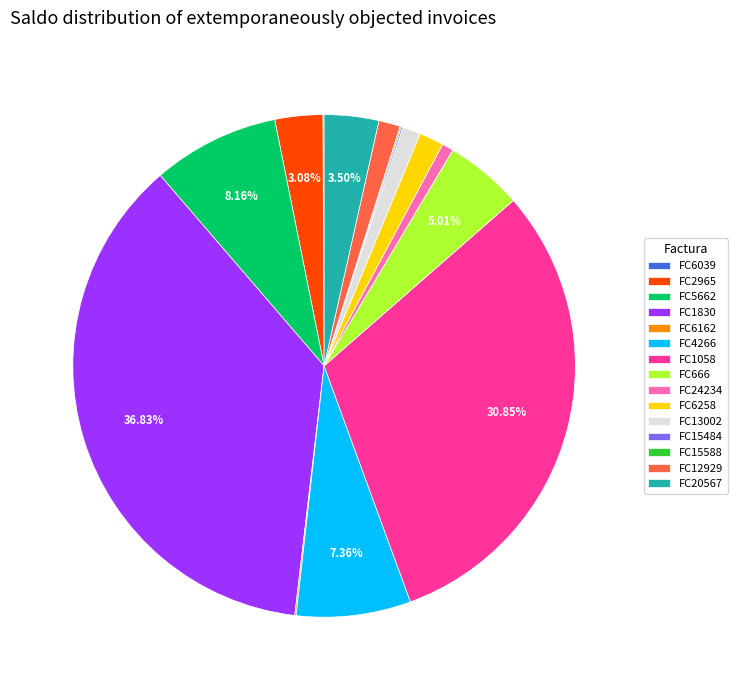

To the nearest percent, what portion does FC5662 represent?

8%